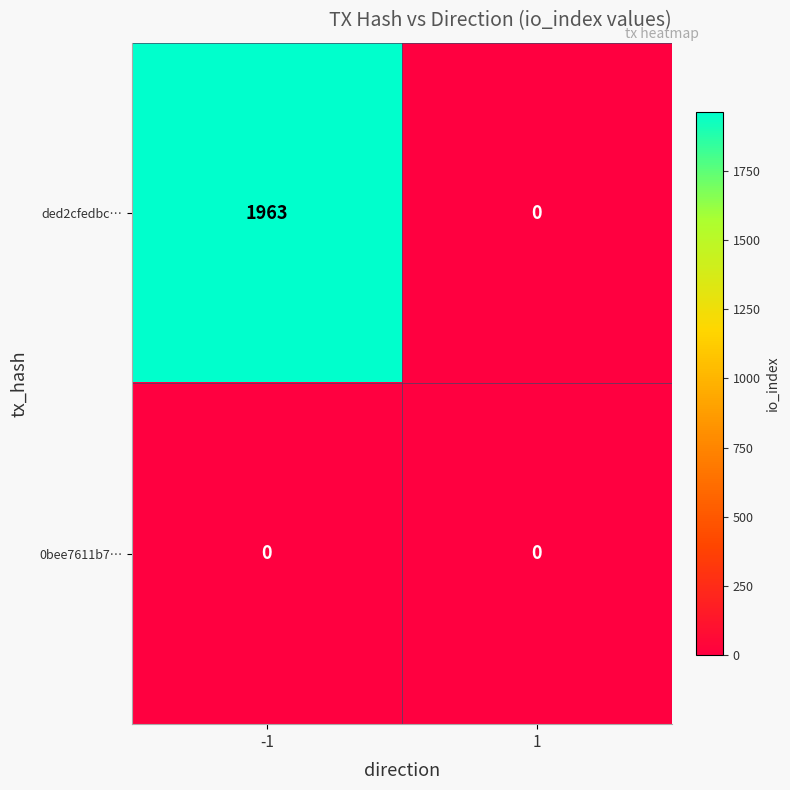

How many values in ded2cfedbc… are above zero?

1